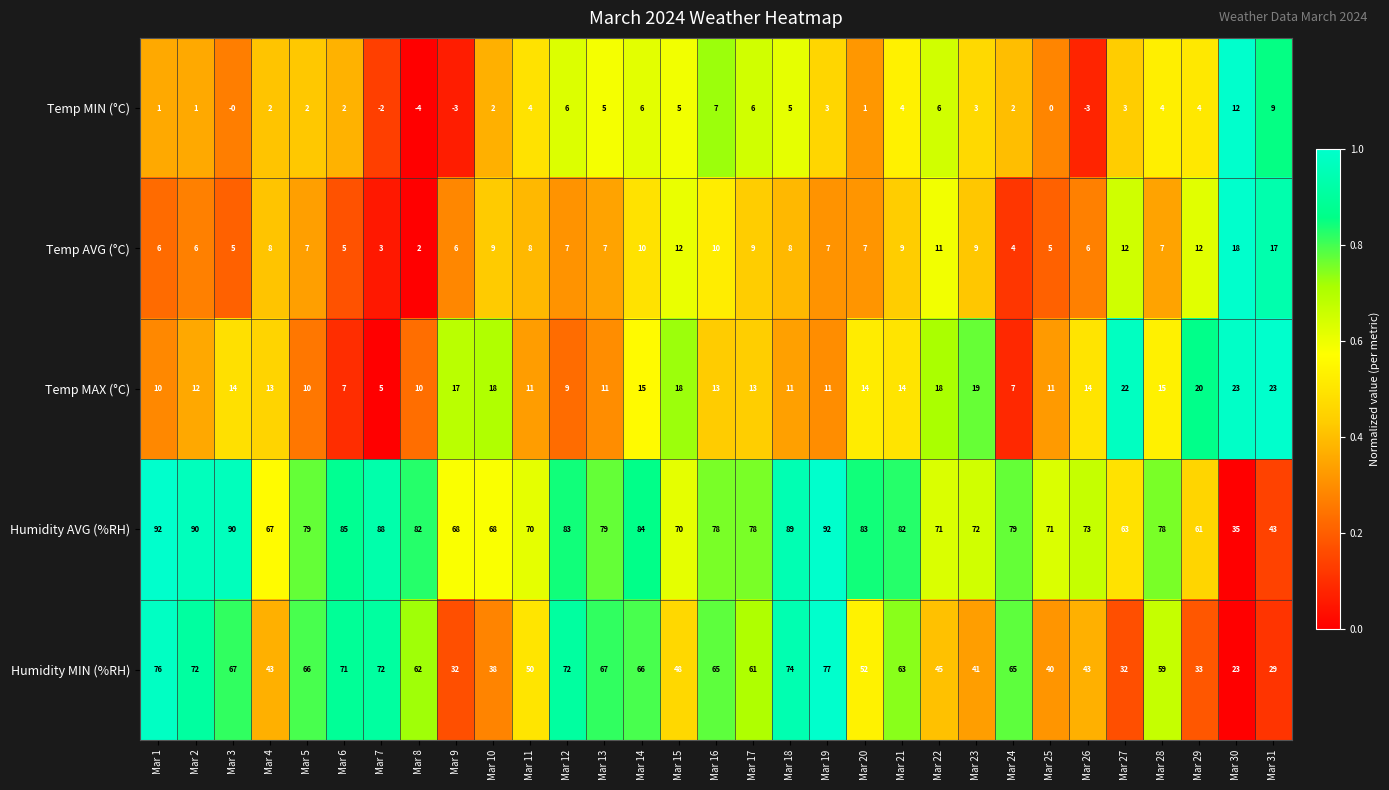

What is the average value of the Temp AVG (°C) series?

8